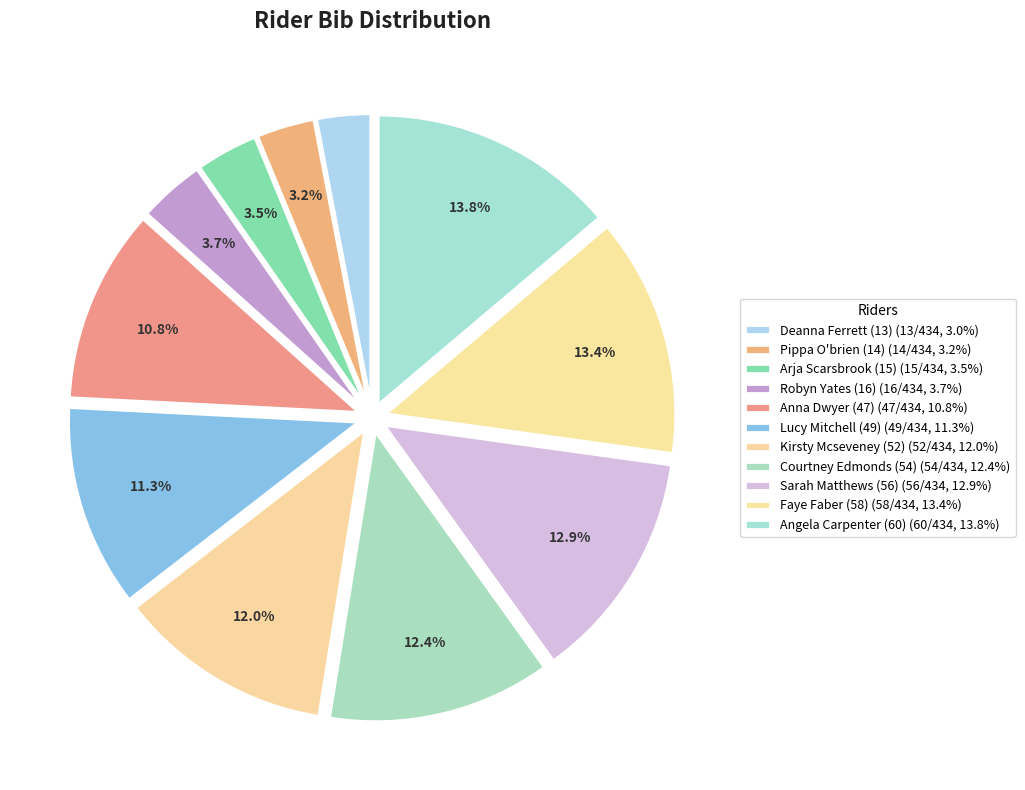

Does Sarah Matthews (56) account for over 50% of the chart?

No